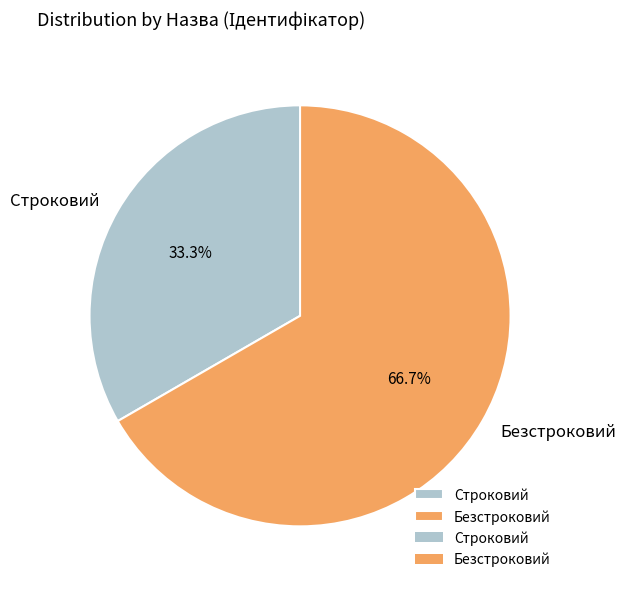

Combined, do Безстроковий and Строковий account for over 50%?

Yes